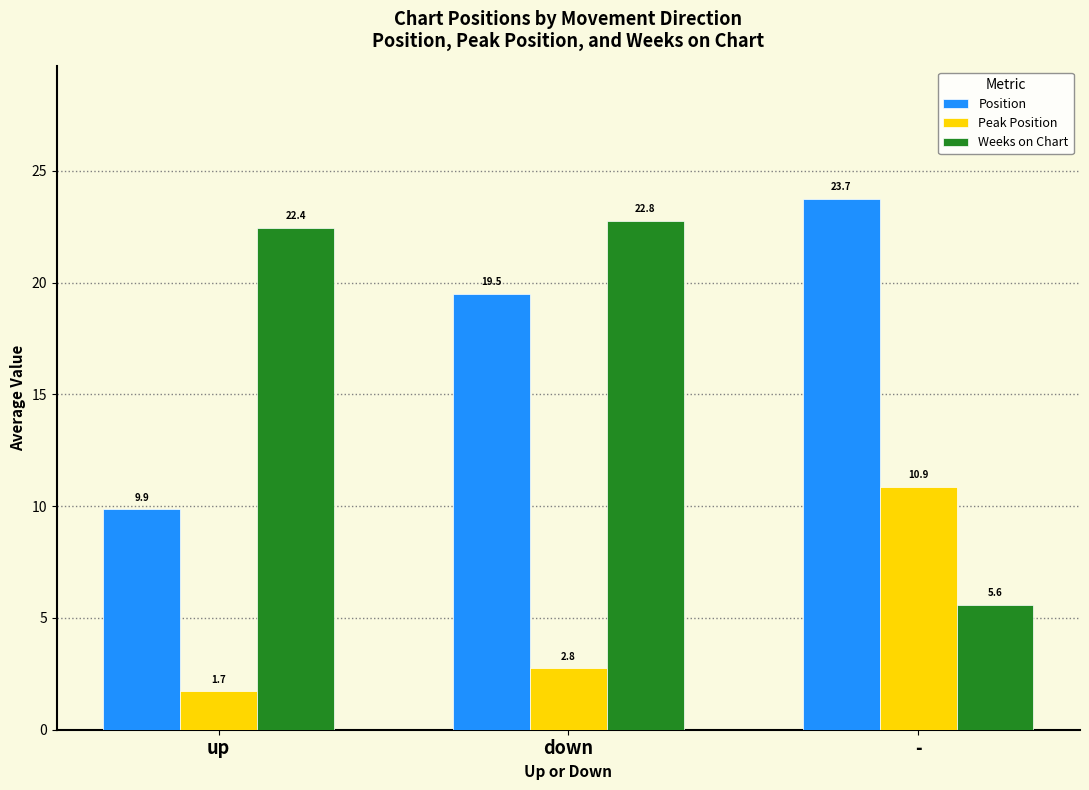

What position from the right is down?

2